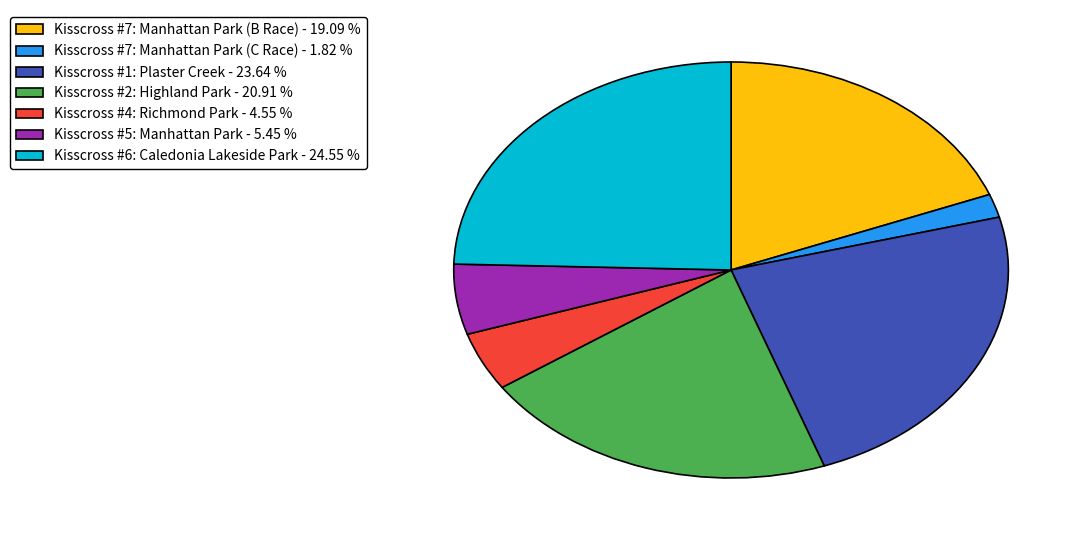

Is the sum of Kisscross #2: Highland Park - 20.91 % and Kisscross #5: Manhattan Park - 5.45 % greater than half?

No